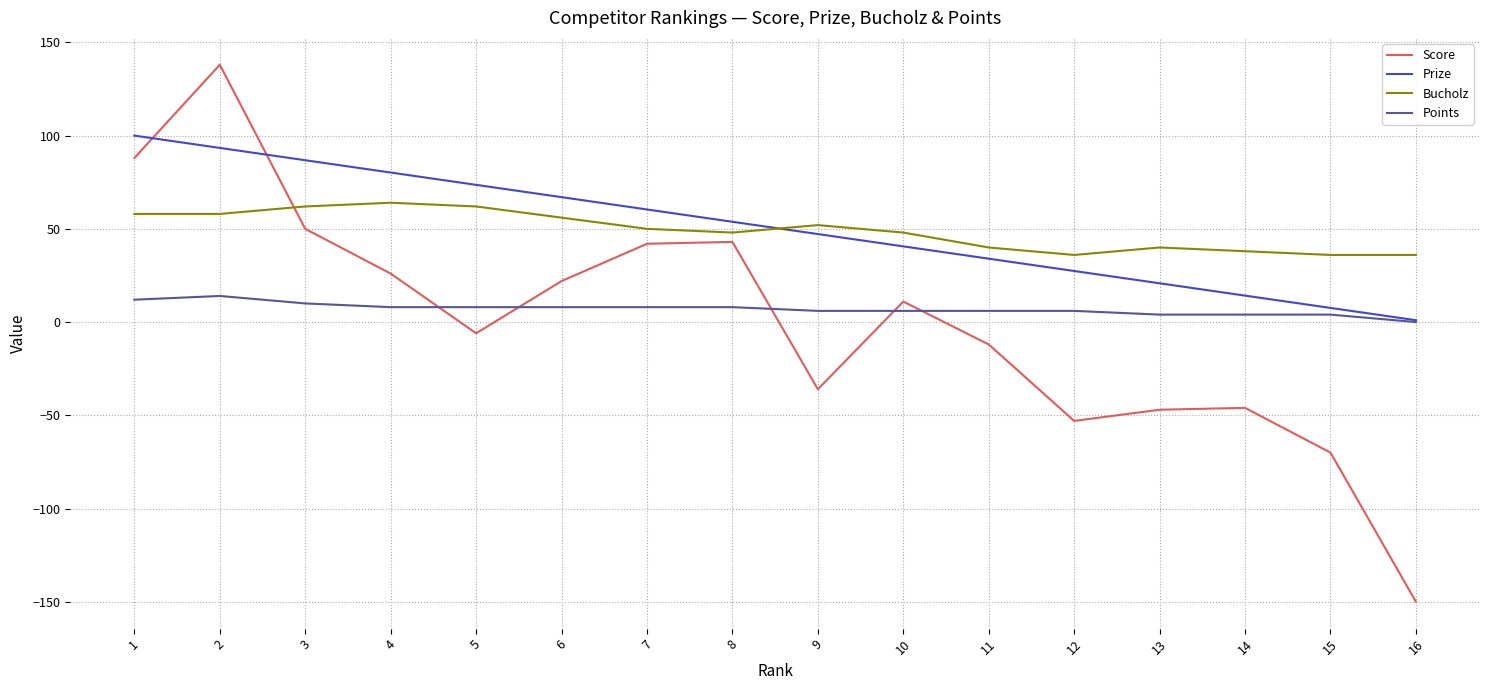

Between 8 and 16, which series saw the biggest shift?

Score